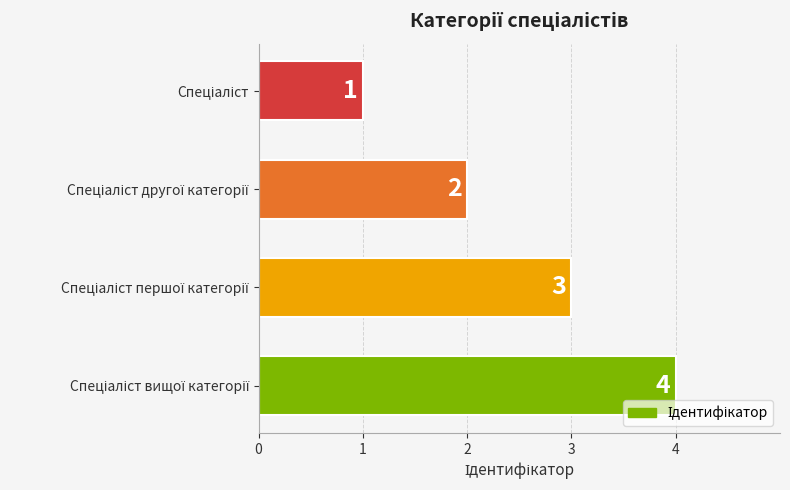

What is the value of the 2nd bar from the top?

2